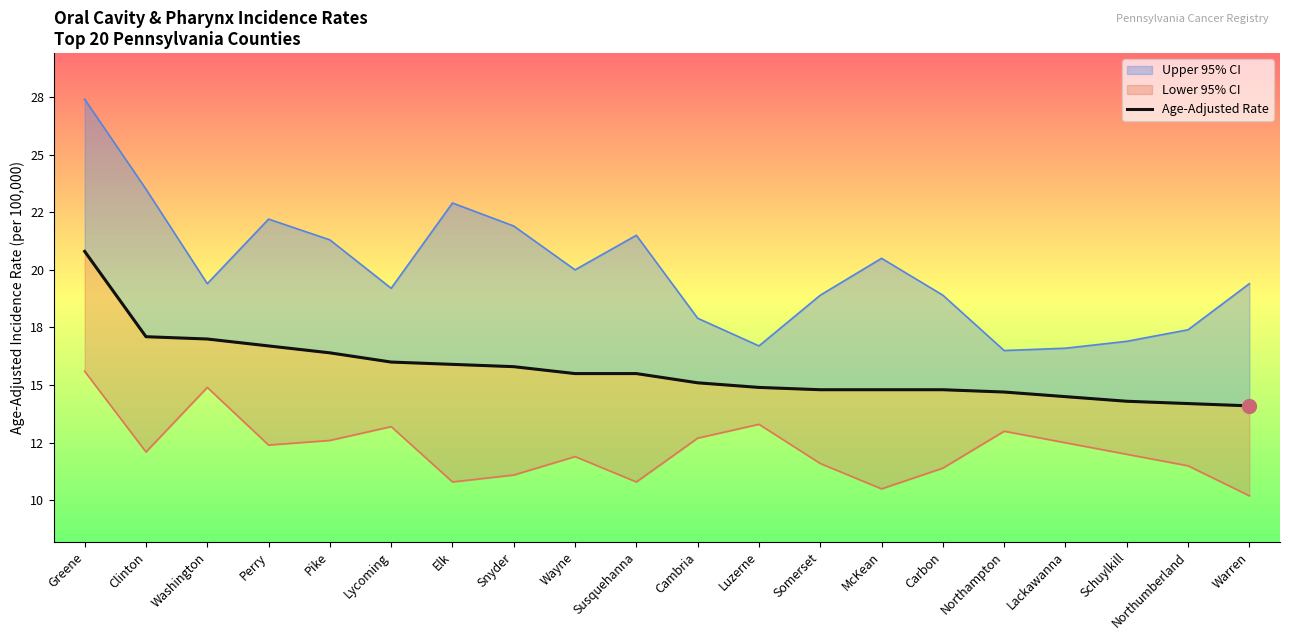

How many lines are shown in the chart?

1